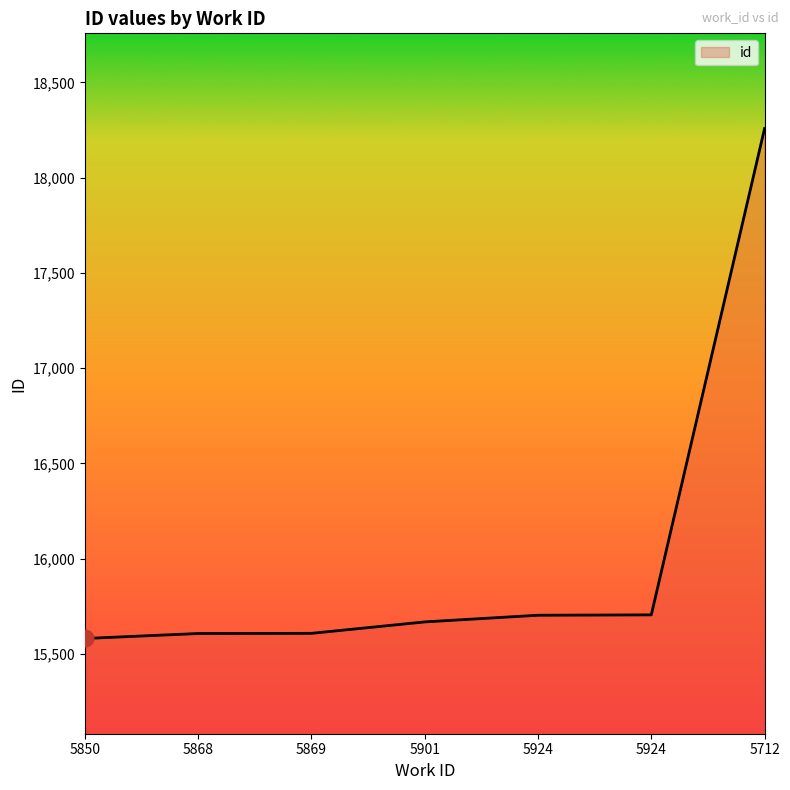

Reading right to left, what are all the values shown in this chart?

18258	15705	15703	15668	15608	15607	15581